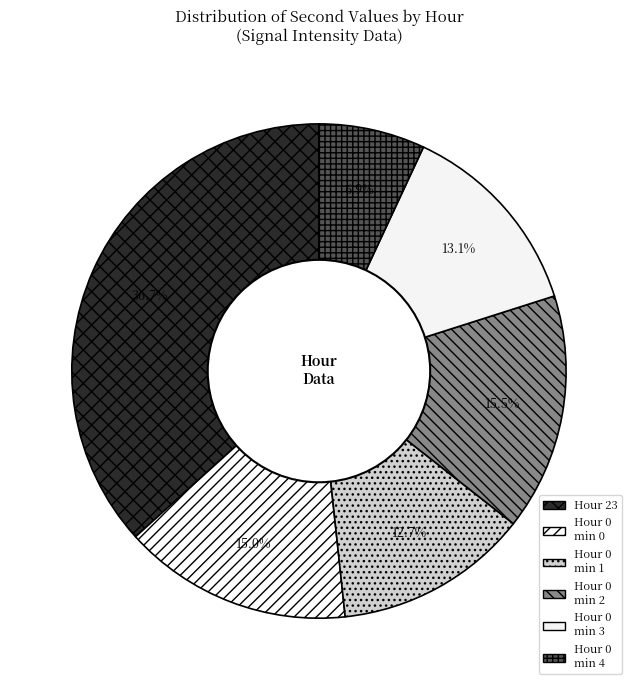

How many slices are in this pie chart?

6